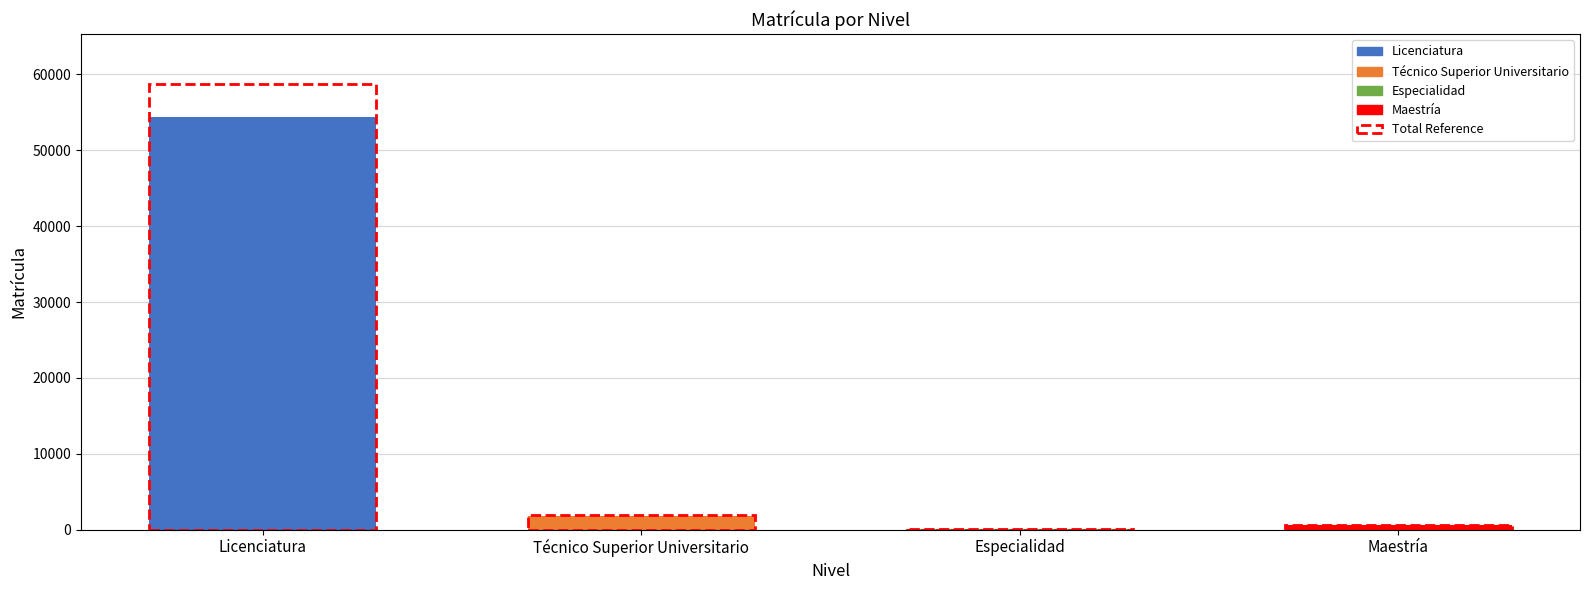

What is the sum of all values?

56776